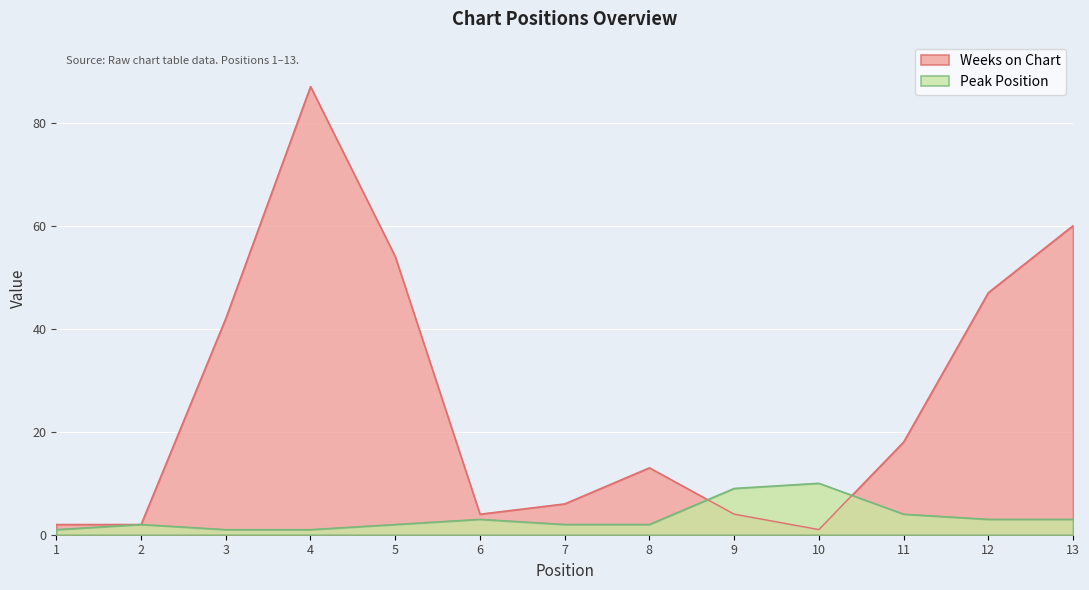

Is it true that Weeks on Chart equals 18 at 8?

False